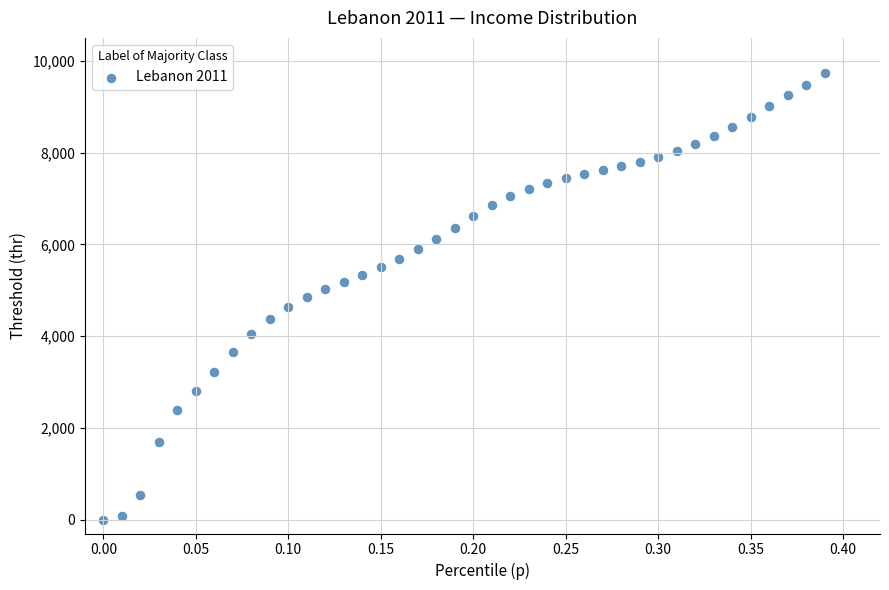

What is the range of Y values (max minus min)?

9721.7